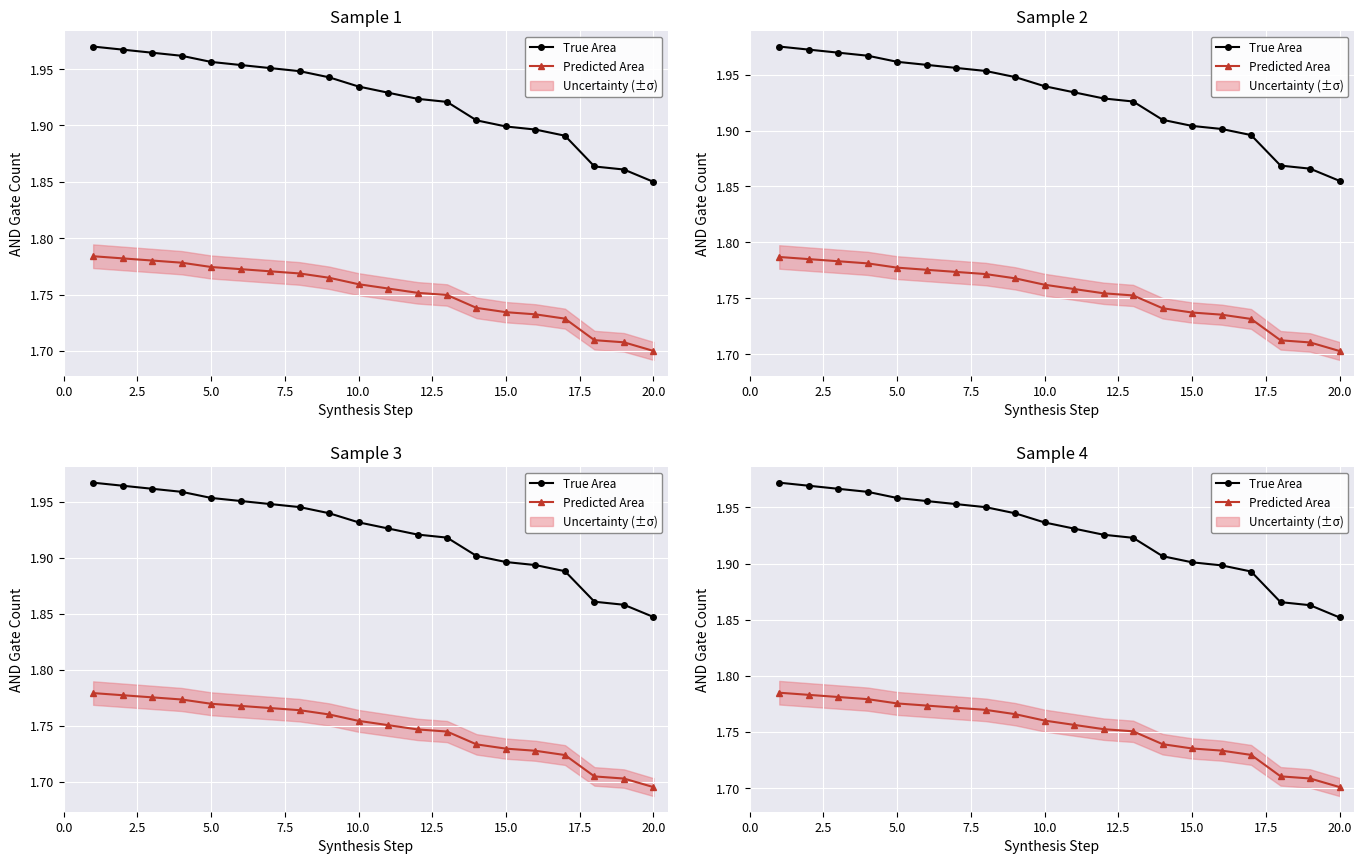

What is the minimum value shown in the chart?

1.7